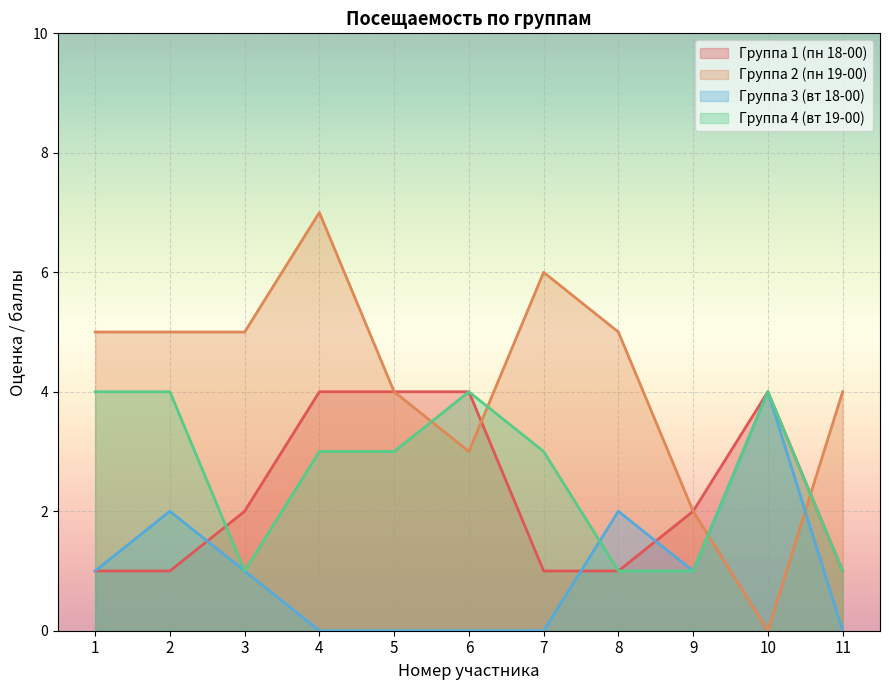

At which category is the sum across all series the highest?

4